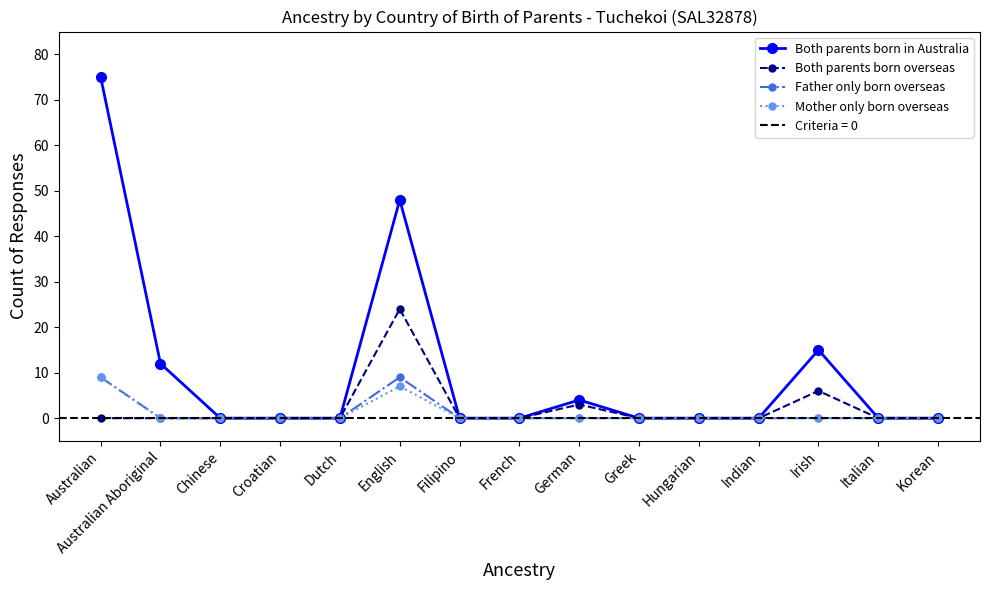

Rank the series by their maximum value, from highest to lowest.

Both parents born in Australia, Both parents born overseas, Father only born overseas, Mother only born overseas